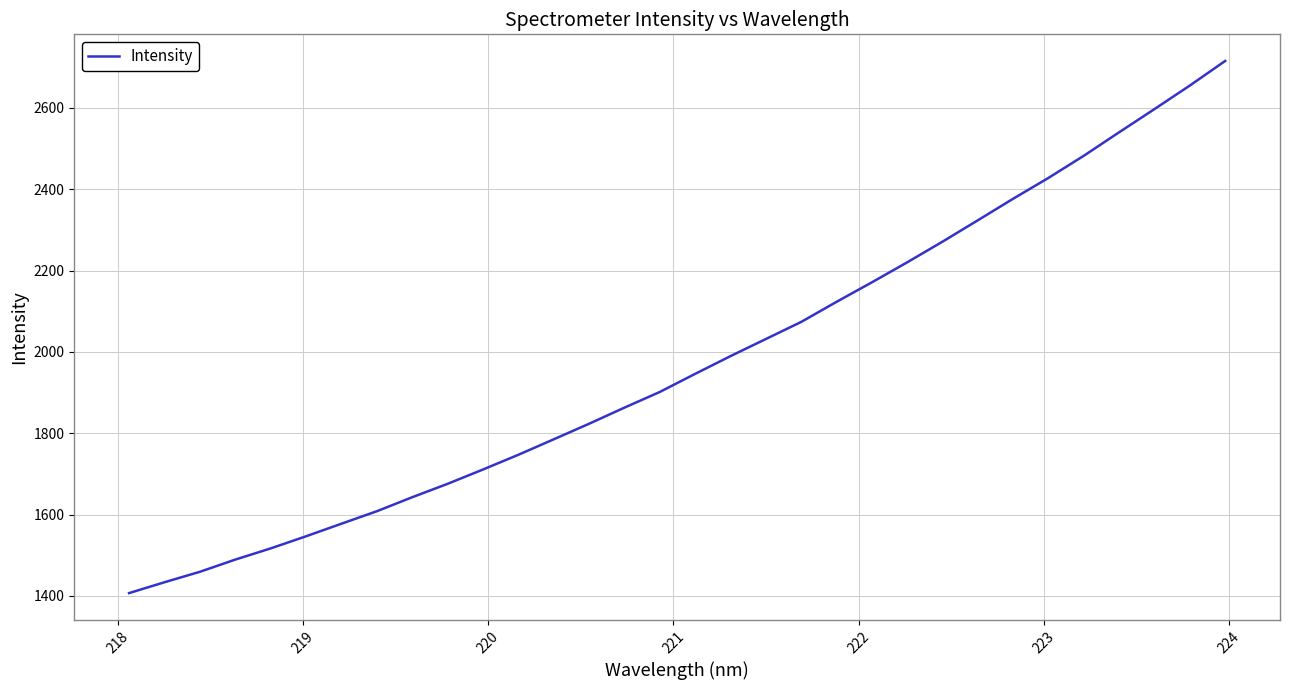

What is the smallest value displayed?

1407.0